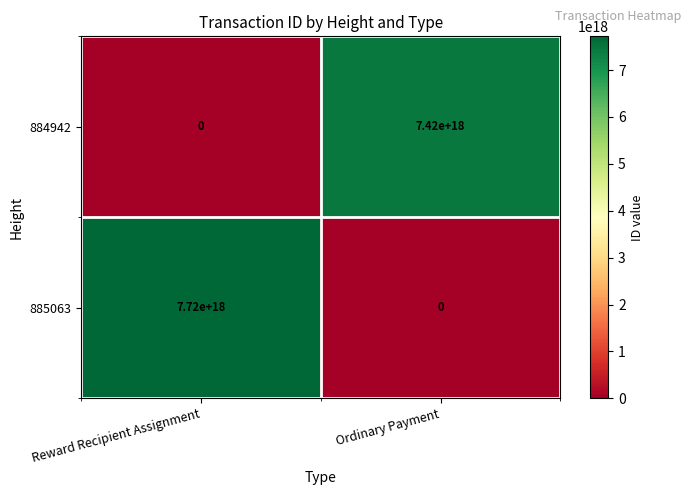

Which series changed the most between Reward Recipient Assignment and Ordinary Payment?

885063